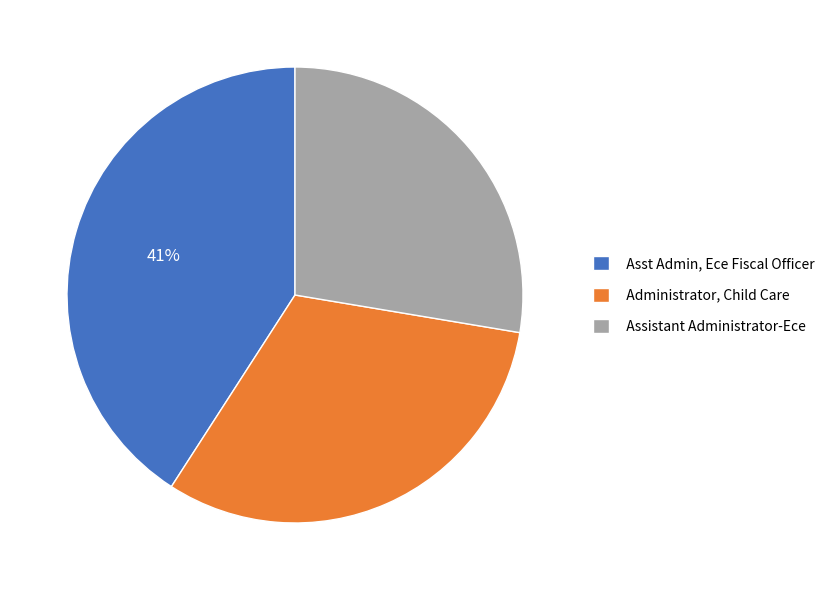

Approximately how many times larger is the value at Assistant Administrator-Ece compared to Administrator, Child Care?

0.9